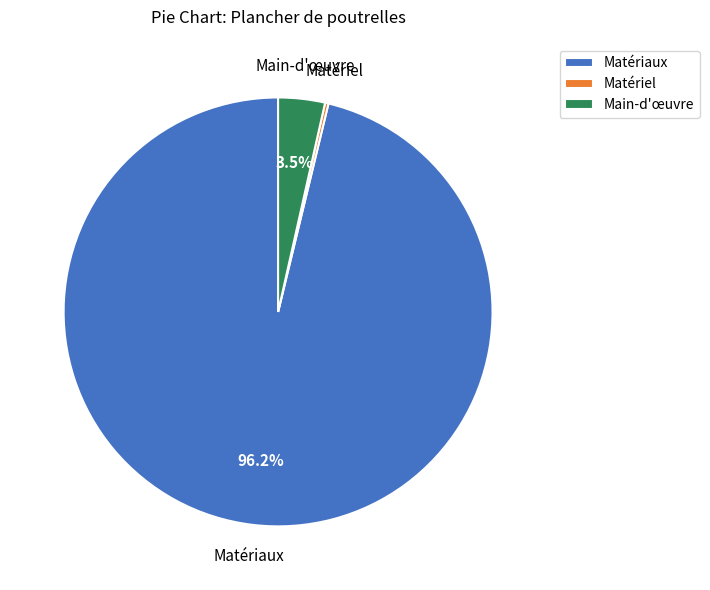

How much of the chart is everything except Matériaux?

3.8%